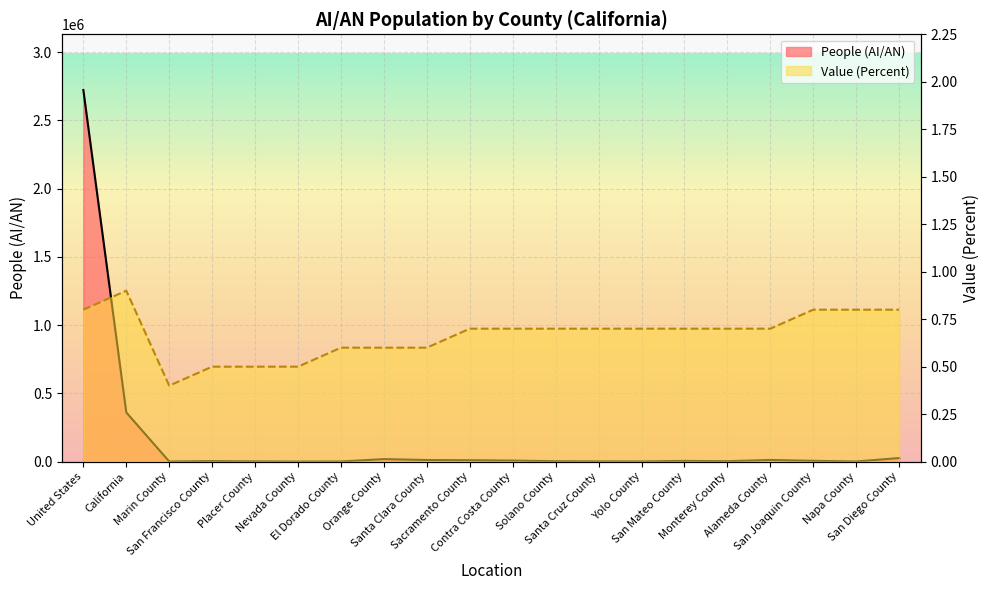

What is the average value of the Value (Percent) series?

0.7